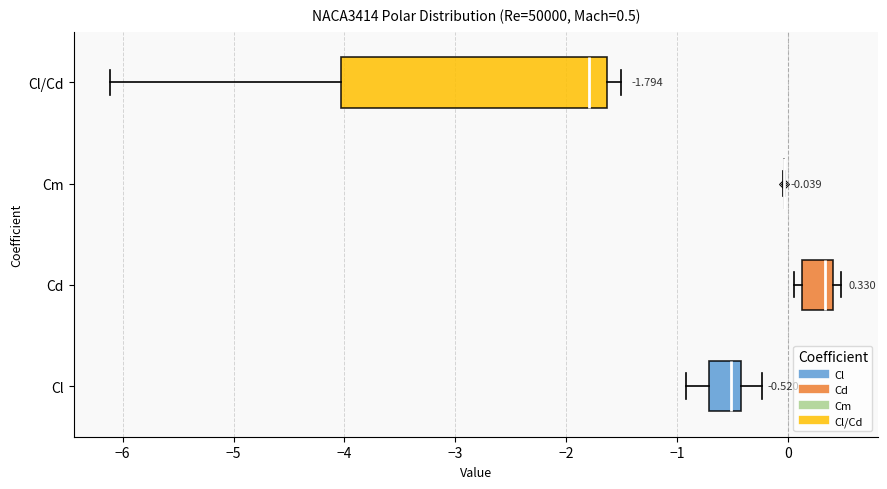

Which box is the widest, from its left edge to its right edge?

Cl/Cd